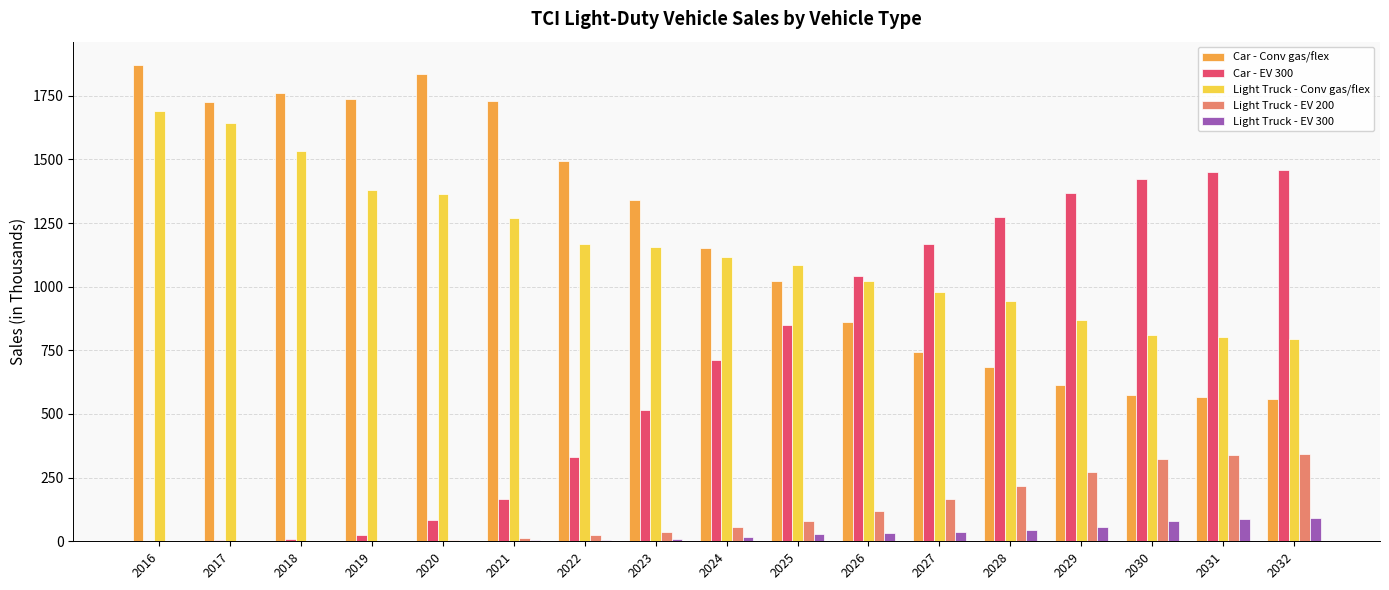

What is the highest value of the Light Truck - EV 300 series?

92